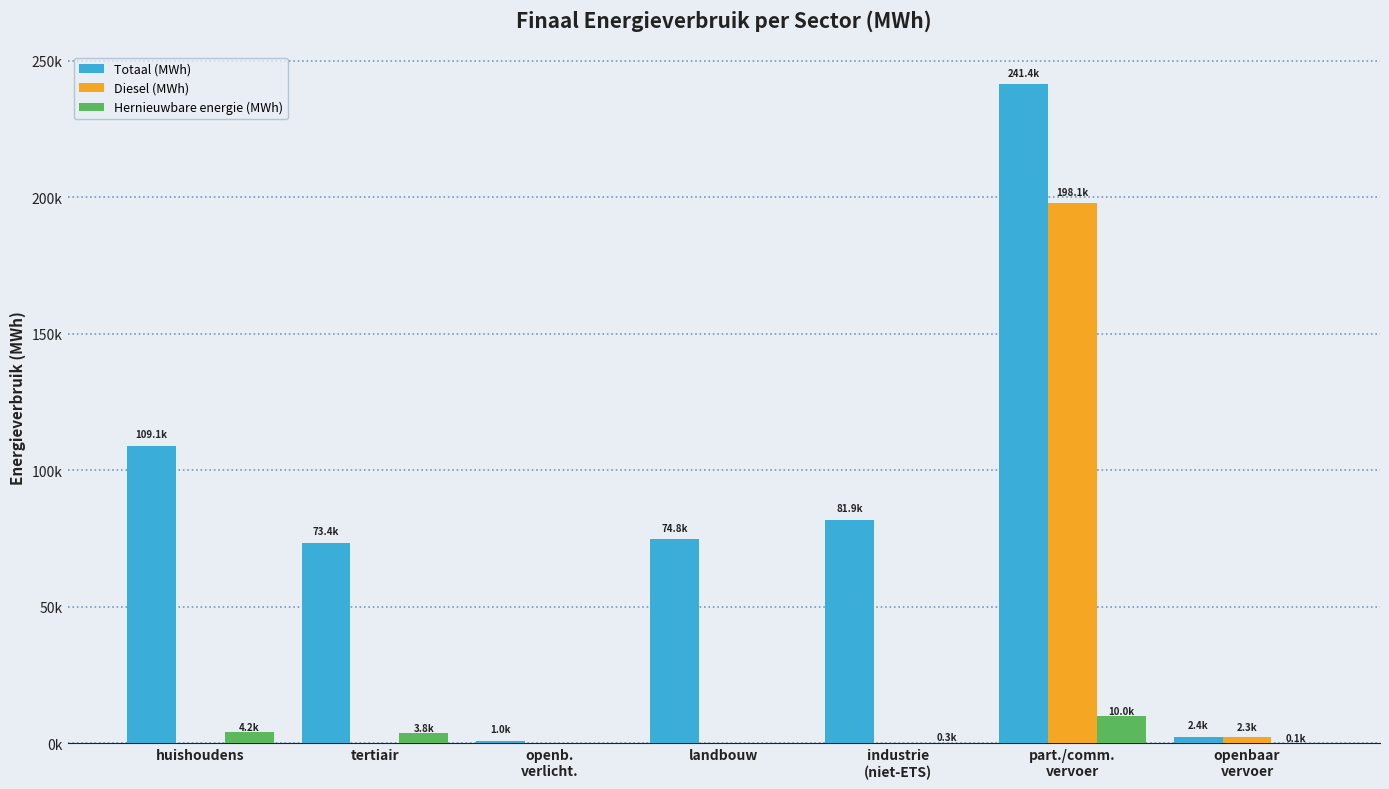

Does the chart contain stacked bars?

No